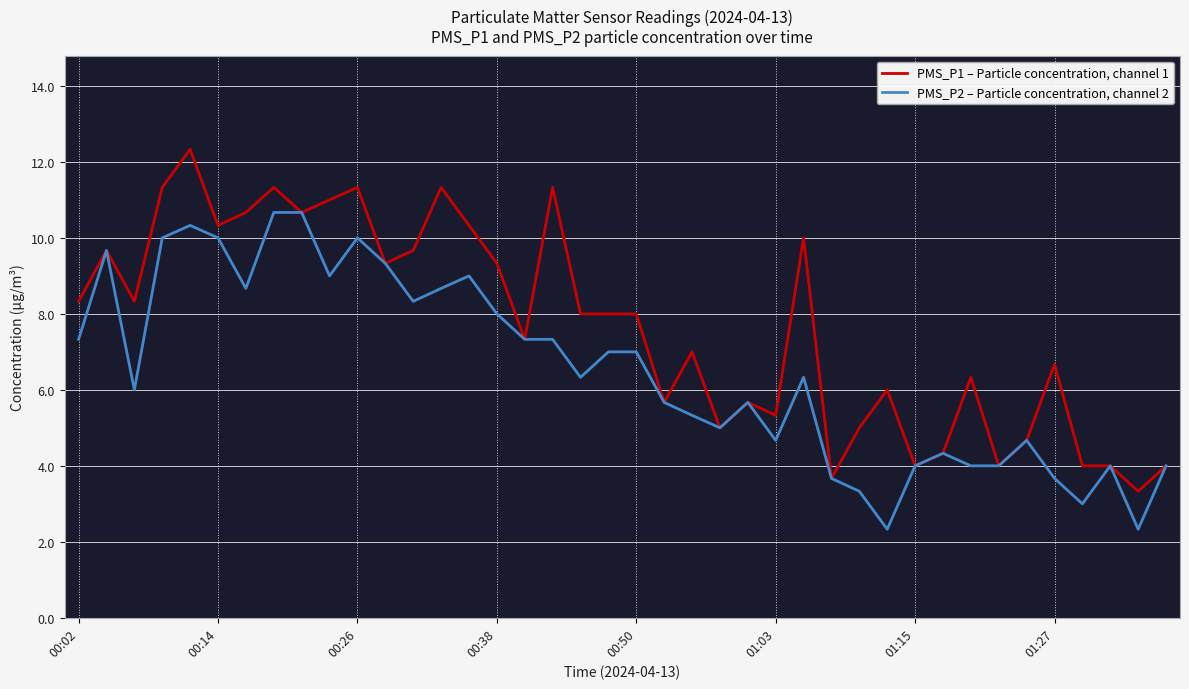

Which series has the largest total across all categories?

PMS_P1 – Particle concentration, channel 1